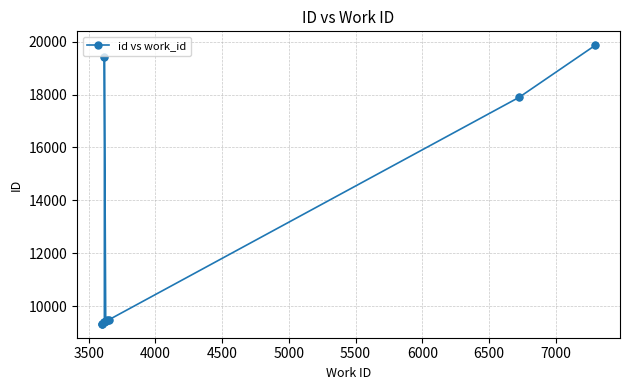

Approximately how many times larger is the value at 6500 compared to 5500?

1.0